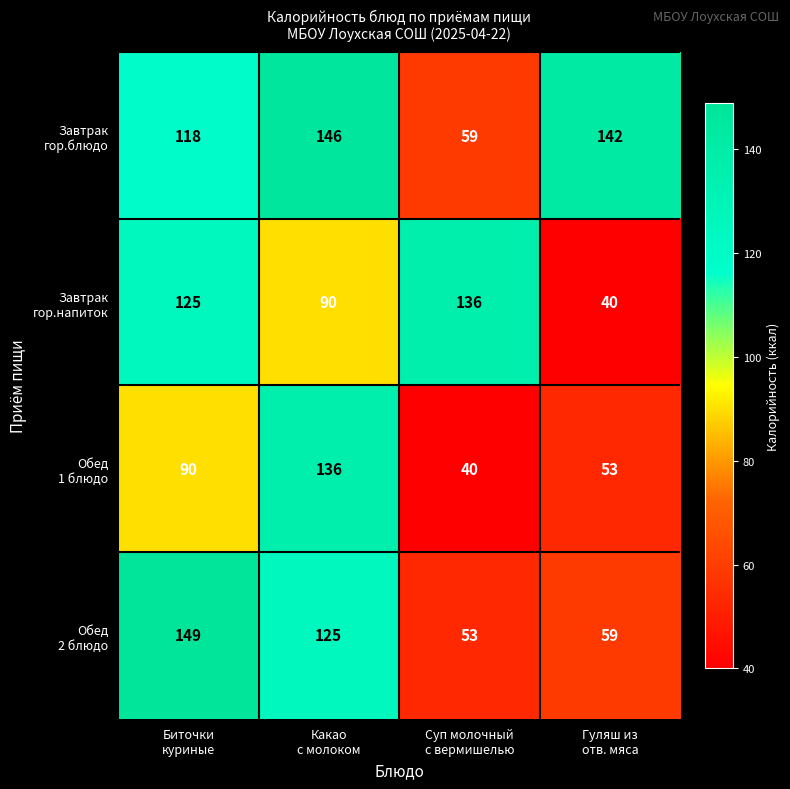

What is the maximum value shown in the chart?

149